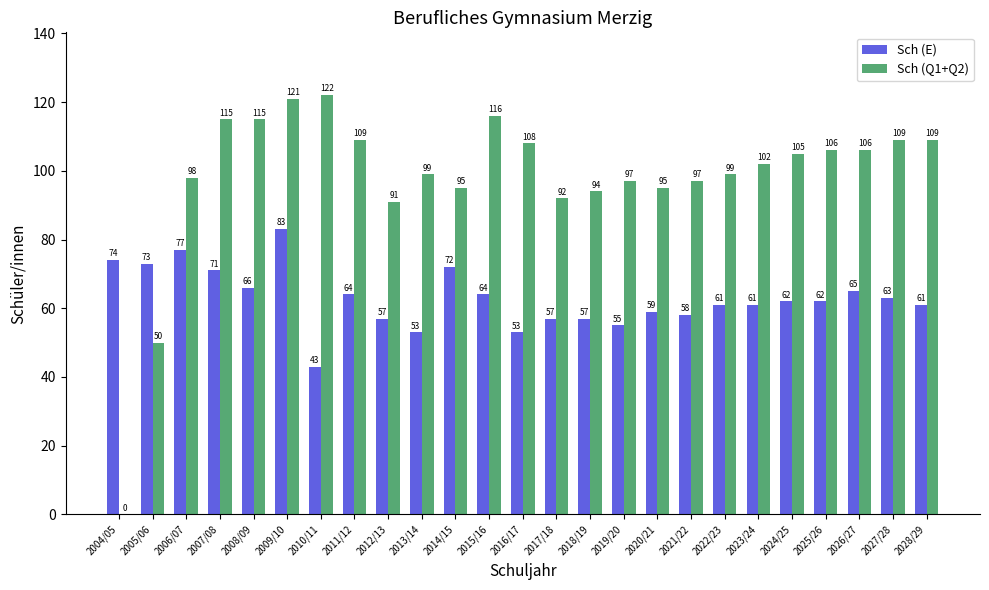

At which category is the sum across all series the highest?

2009/10